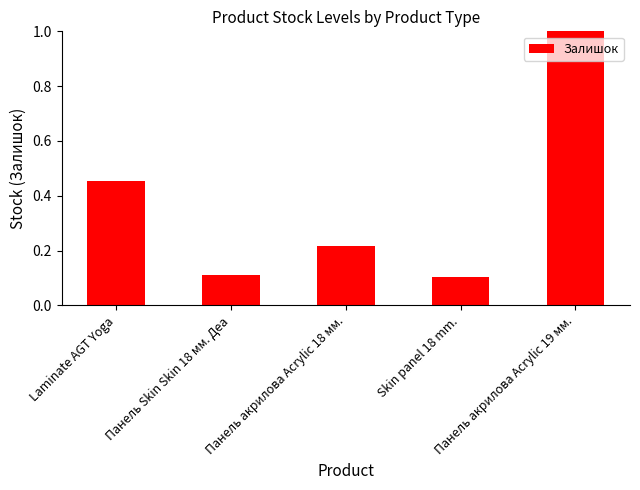

What is the maximum value shown in the chart?

1.0